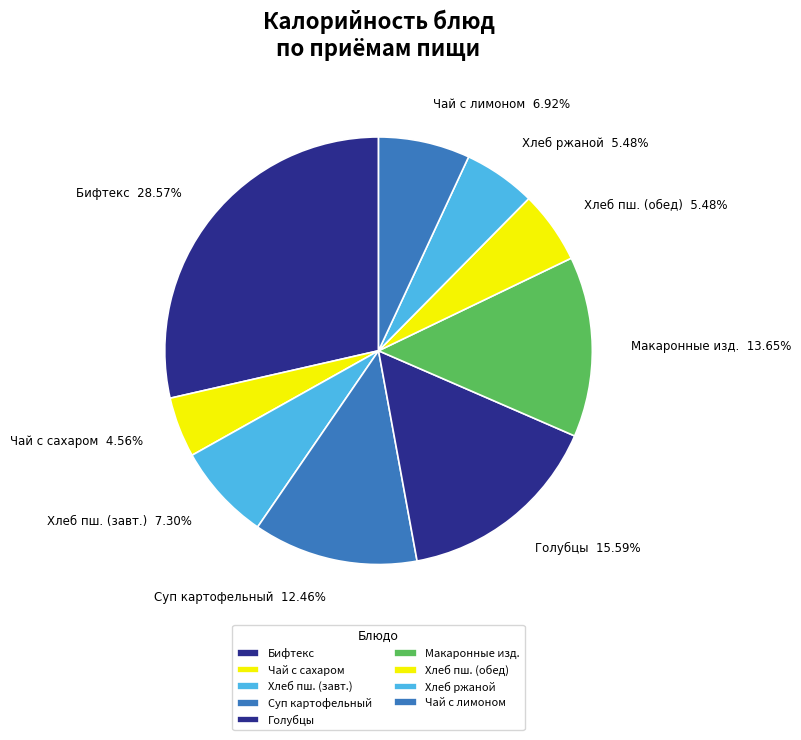

How many slices are in this pie chart?

9